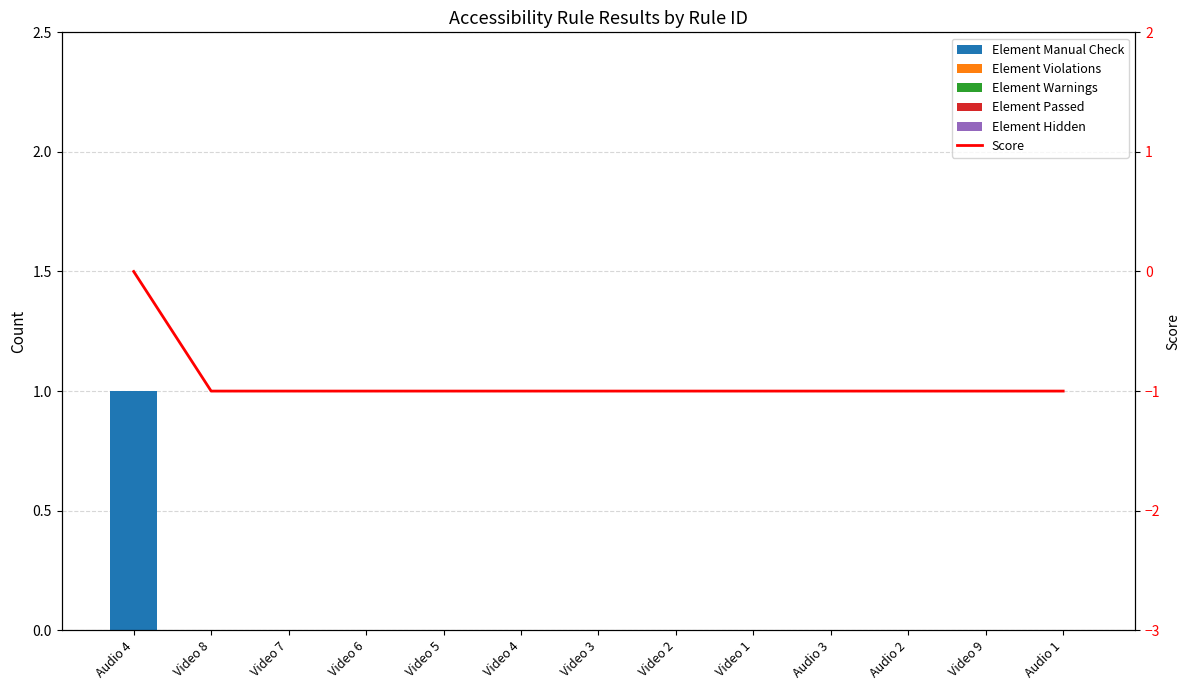

Which series has the widest spread of values?

Element Manual Check